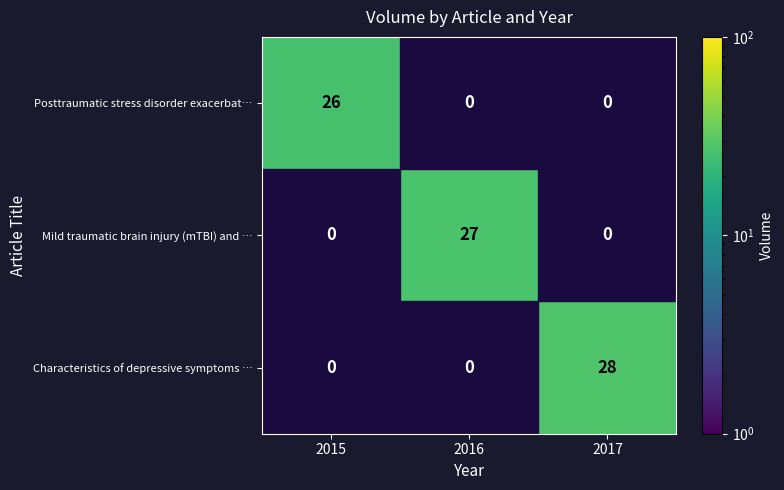

List the series in order of their peak value, highest first.

Characteristics of depressive symptoms …, Mild traumatic brain injury (mTBI) and …, Posttraumatic stress disorder exacerbat…